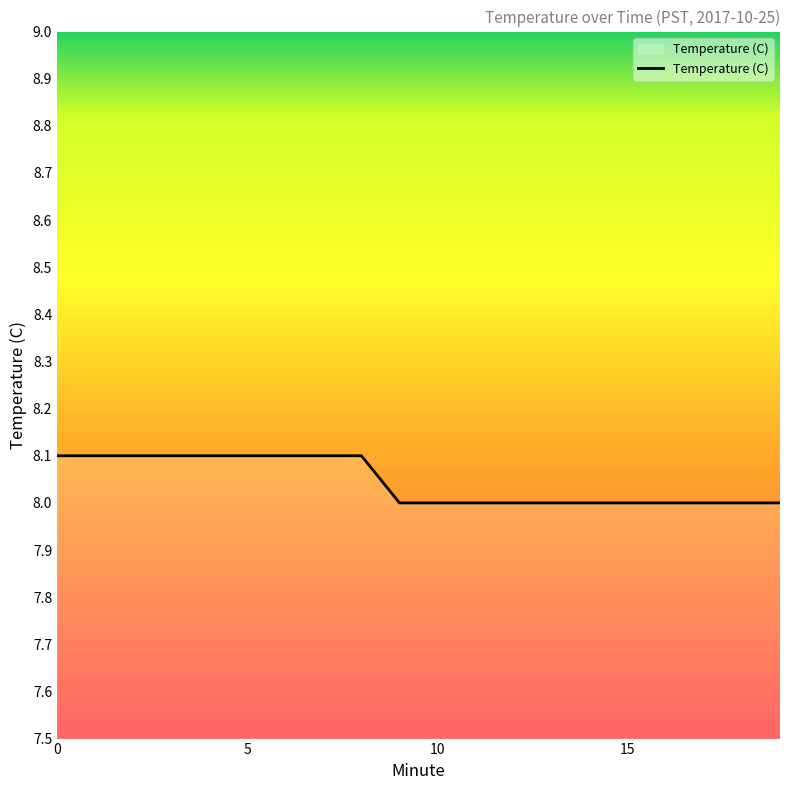

What is the smallest value displayed?

8.0